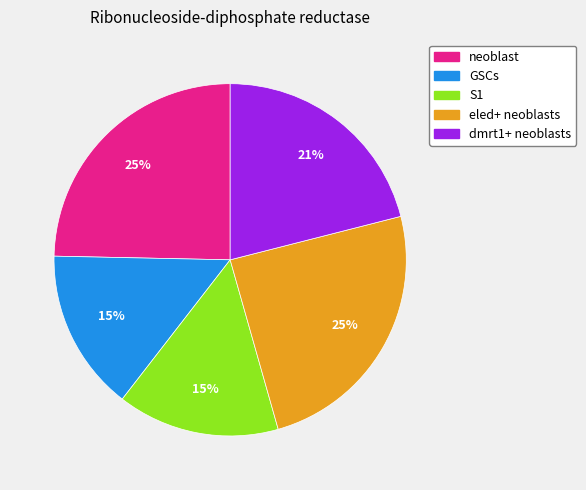

How many slices are in this pie chart?

5